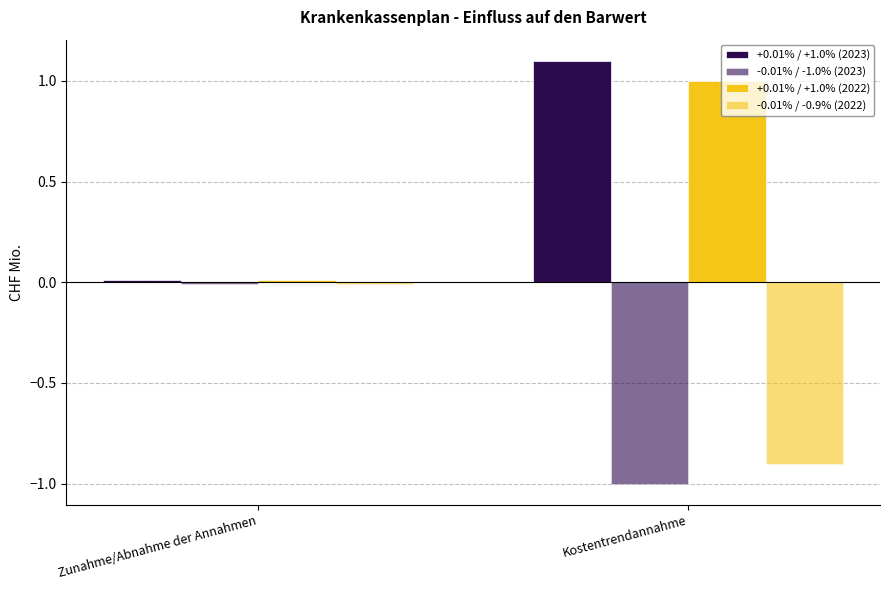

Are the bars grouped side by side (vs. stacked)?

Yes